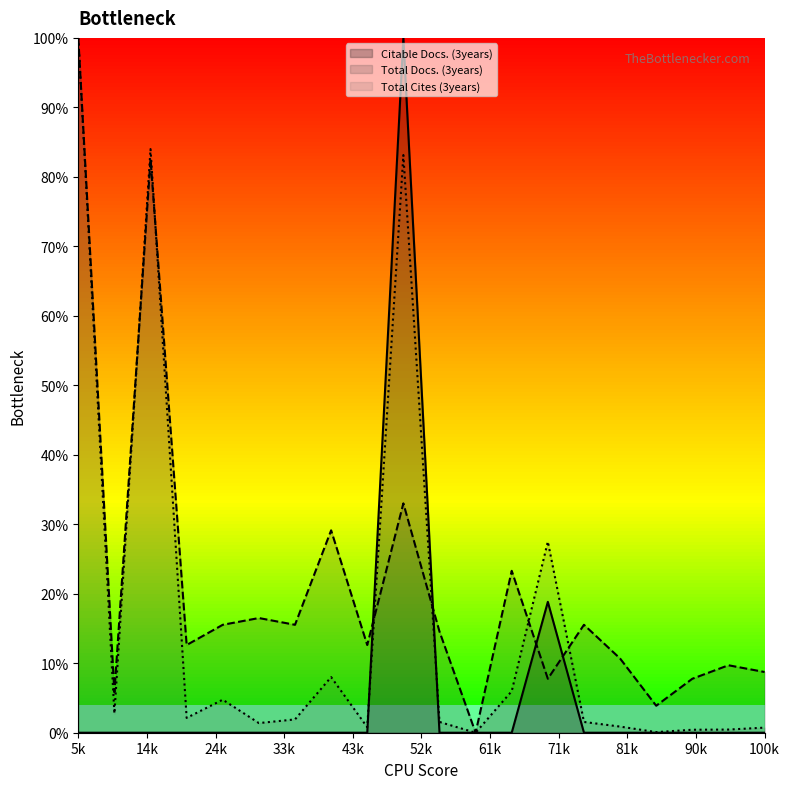

How many categories are shown in the chart?

20